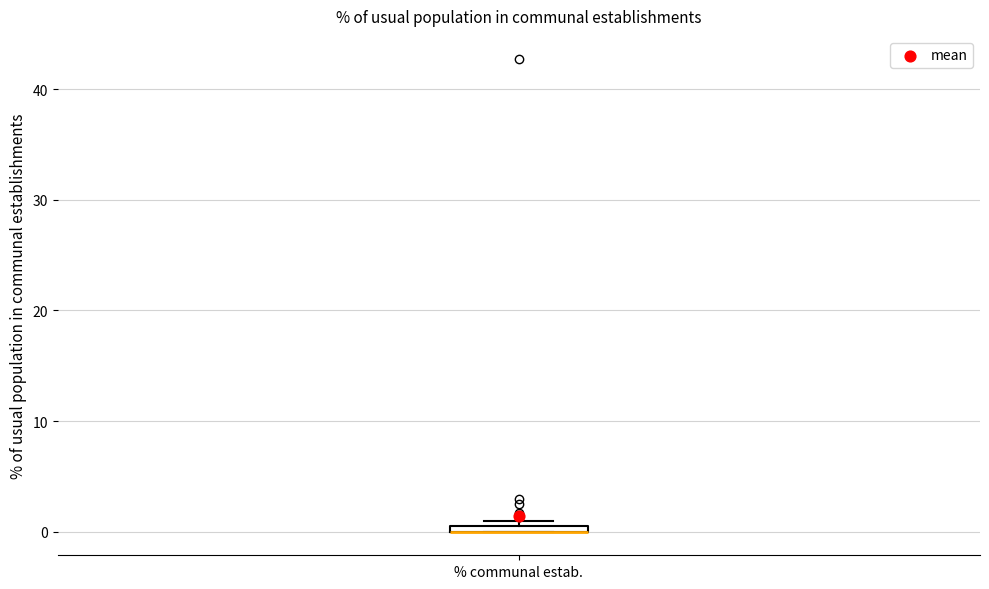

Where is the lower edge of the box for % communal estab. on the y-axis? The values are not printed on the chart, so give them approximately, as read against the axis.

0